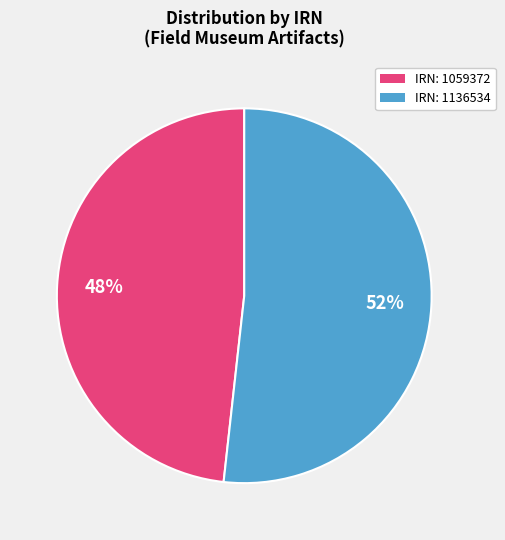

Is there any slice that represents more than half of the pie?

Yes